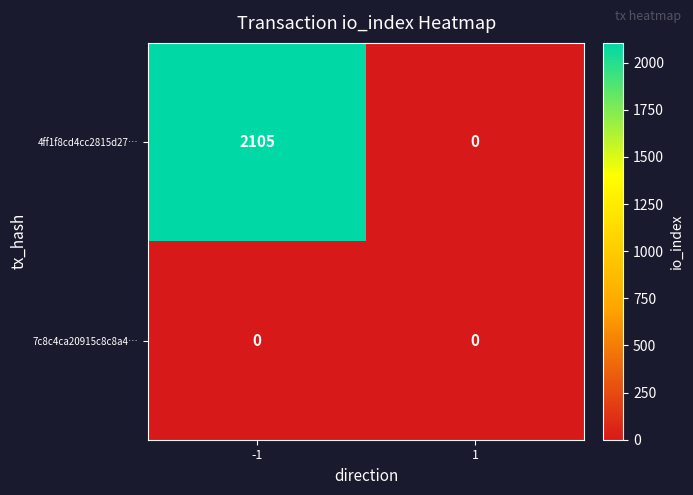

What is the difference between the highest and lowest values at -1?

2105